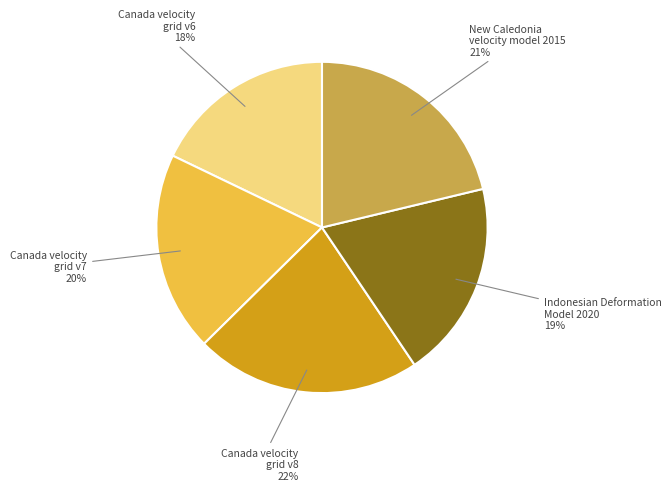

To the nearest percent, what is the difference between the largest and smallest slice percentages?

4%